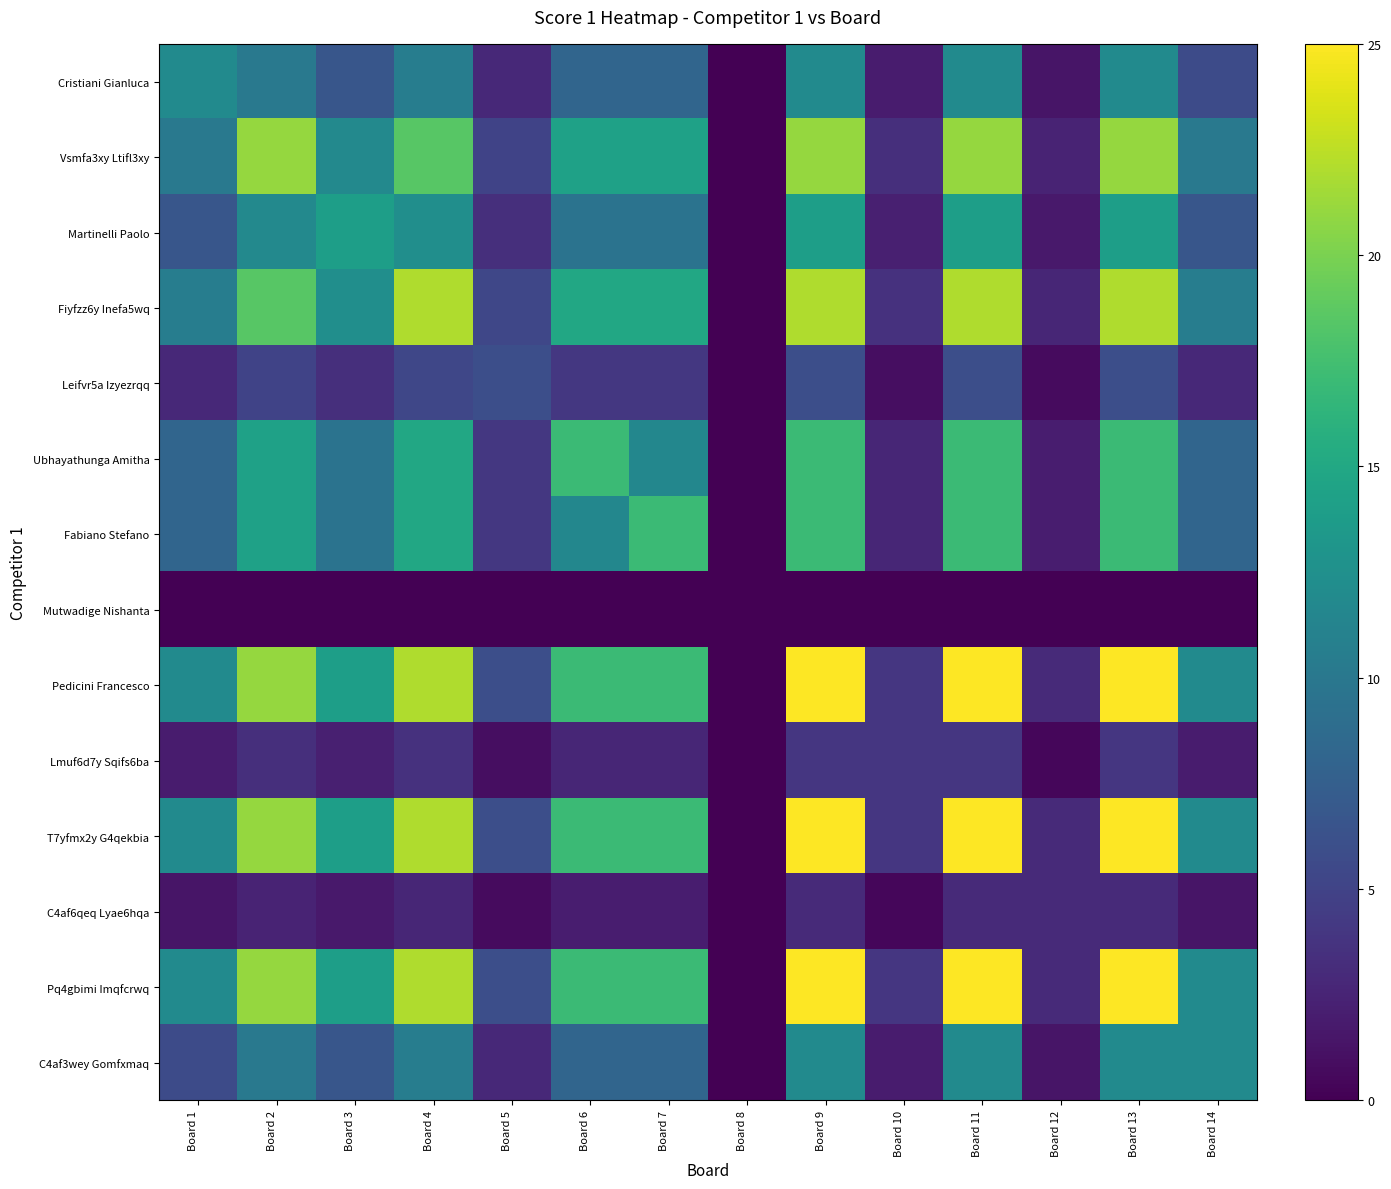

Reading left to right, list all the values displayed in this chart.

Cristiani Gianluca: Board 1=12.0	Board 2=10.1	Board 3=6.7	Board 4=10.6	Board 5=2.9	Board 6=8.2	Board 7=8.2	Board 8=0.0	Board 9=12.0	Board 10=1.9	Board 11=12.0	Board 12=1.4	Board 13=12.0	Board 14=5.8
Vsmfa3xy Ltifl3xy: Board 1=10.1	Board 2=21.0	Board 3=11.8	Board 4=18.5	Board 5=5.0	Board 6=14.3	Board 7=14.3	Board 8=0.0	Board 9=21.0	Board 10=3.4	Board 11=21.0	Board 12=2.5	Board 13=21.0	Board 14=10.1
Martinelli Paolo: Board 1=6.7	Board 2=11.8	Board 3=14.0	Board 4=12.3	Board 5=3.4	Board 6=9.5	Board 7=9.5	Board 8=0.0	Board 9=14.0	Board 10=2.2	Board 11=14.0	Board 12=1.7	Board 13=14.0	Board 14=6.7
Fiyfzz6y Inefa5wq: Board 1=10.6	Board 2=18.5	Board 3=12.3	Board 4=22.0	Board 5=5.3	Board 6=15.0	Board 7=15.0	Board 8=0.0	Board 9=22.0	Board 10=3.5	Board 11=22.0	Board 12=2.6	Board 13=22.0	Board 14=10.6
Leifvr5a Izyezrqq: Board 1=2.9	Board 2=5.0	Board 3=3.4	Board 4=5.3	Board 5=6.0	Board 6=4.1	Board 7=4.1	Board 8=0.0	Board 9=6.0	Board 10=1.0	Board 11=6.0	Board 12=0.7	Board 13=6.0	Board 14=2.9
Ubhayathunga Amitha: Board 1=8.2	Board 2=14.3	Board 3=9.5	Board 4=15.0	Board 5=4.1	Board 6=17.0	Board 7=11.6	Board 8=0.0	Board 9=17.0	Board 10=2.7	Board 11=17.0	Board 12=2.0	Board 13=17.0	Board 14=8.2
Fabiano Stefano: Board 1=8.2	Board 2=14.3	Board 3=9.5	Board 4=15.0	Board 5=4.1	Board 6=11.6	Board 7=17.0	Board 8=0.0	Board 9=17.0	Board 10=2.7	Board 11=17.0	Board 12=2.0	Board 13=17.0	Board 14=8.2
Mutwadige Nishanta: Board 1=0.0	Board 2=0.0	Board 3=0.0	Board 4=0.0	Board 5=0.0	Board 6=0.0	Board 7=0.0	Board 8=0.0	Board 9=0.0	Board 10=0.0	Board 11=0.0	Board 12=0.0	Board 13=0.0	Board 14=0.0
Pedicini Francesco: Board 1=12.0	Board 2=21.0	Board 3=14.0	Board 4=22.0	Board 5=6.0	Board 6=17.0	Board 7=17.0	Board 8=0.0	Board 9=25.0	Board 10=4.0	Board 11=25.0	Board 12=3.0	Board 13=25.0	Board 14=12.0
Lmuf6d7y Sqifs6ba: Board 1=1.9	Board 2=3.4	Board 3=2.2	Board 4=3.5	Board 5=1.0	Board 6=2.7	Board 7=2.7	Board 8=0.0	Board 9=4.0	Board 10=4.0	Board 11=4.0	Board 12=0.5	Board 13=4.0	Board 14=1.9
T7yfmx2y G4qekbia: Board 1=12.0	Board 2=21.0	Board 3=14.0	Board 4=22.0	Board 5=6.0	Board 6=17.0	Board 7=17.0	Board 8=0.0	Board 9=25.0	Board 10=4.0	Board 11=25.0	Board 12=3.0	Board 13=25.0	Board 14=12.0
C4af6qeq Lyae6hqa: Board 1=1.4	Board 2=2.5	Board 3=1.7	Board 4=2.6	Board 5=0.7	Board 6=2.0	Board 7=2.0	Board 8=0.0	Board 9=3.0	Board 10=0.5	Board 11=3.0	Board 12=3.0	Board 13=3.0	Board 14=1.4
Pq4gbimi Imqfcrwq: Board 1=12.0	Board 2=21.0	Board 3=14.0	Board 4=22.0	Board 5=6.0	Board 6=17.0	Board 7=17.0	Board 8=0.0	Board 9=25.0	Board 10=4.0	Board 11=25.0	Board 12=3.0	Board 13=25.0	Board 14=12.0
C4af3wey Gomfxmaq: Board 1=5.8	Board 2=10.1	Board 3=6.7	Board 4=10.6	Board 5=2.9	Board 6=8.2	Board 7=8.2	Board 8=0.0	Board 9=12.0	Board 10=1.9	Board 11=12.0	Board 12=1.4	Board 13=12.0	Board 14=12.0